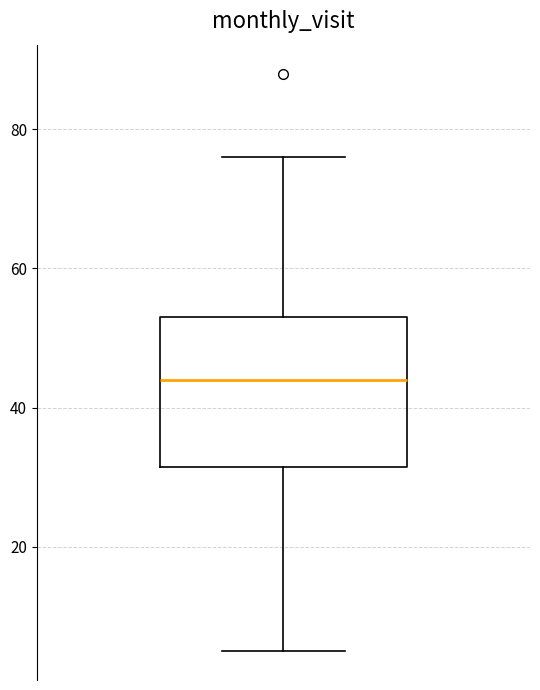

Where is the upper edge of the box on the y-axis? The values are not printed on the chart, so give them approximately, as read against the axis.

54